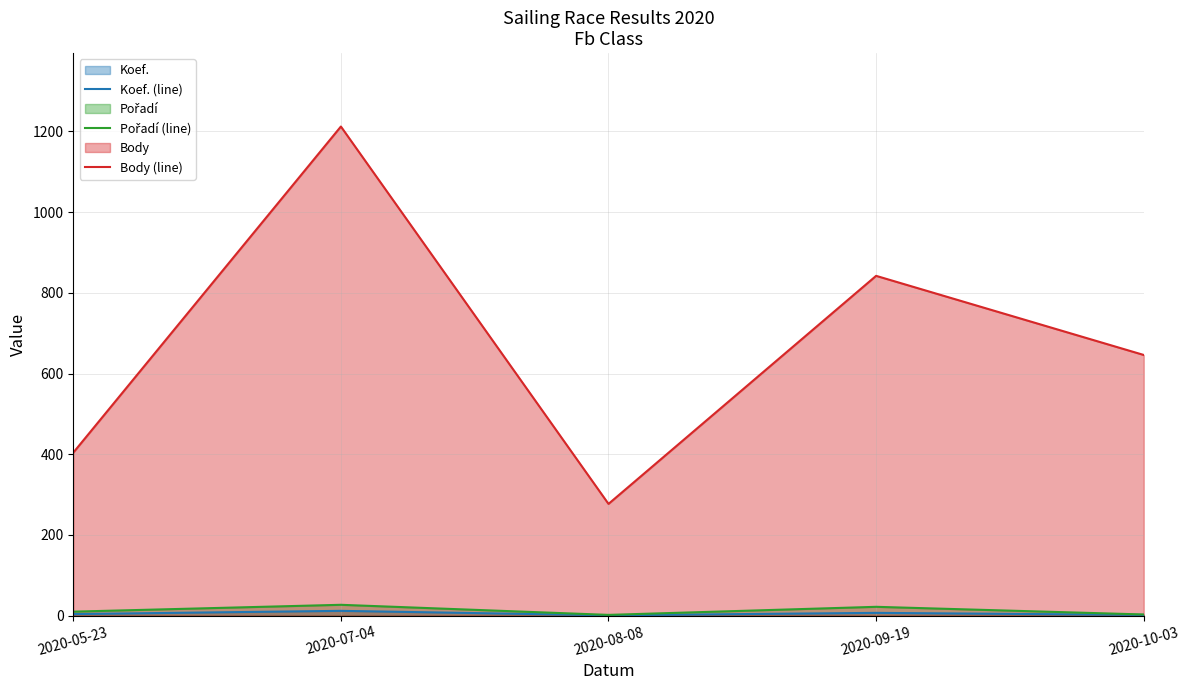

Reading left to right, what are all the values shown in this chart?

Koef. (line): 4	12	1	7	2
Pořadí (line): 10	27	2	22	3
Body (line): 404	1212	277	842	646